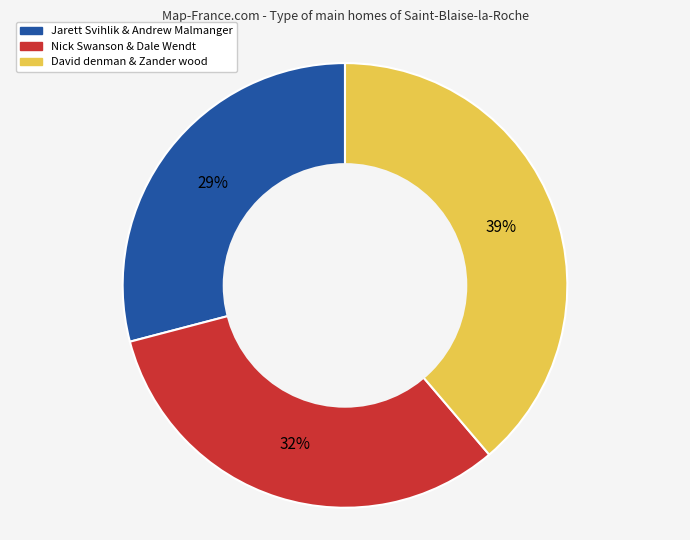

Does any single category account for the majority?

No